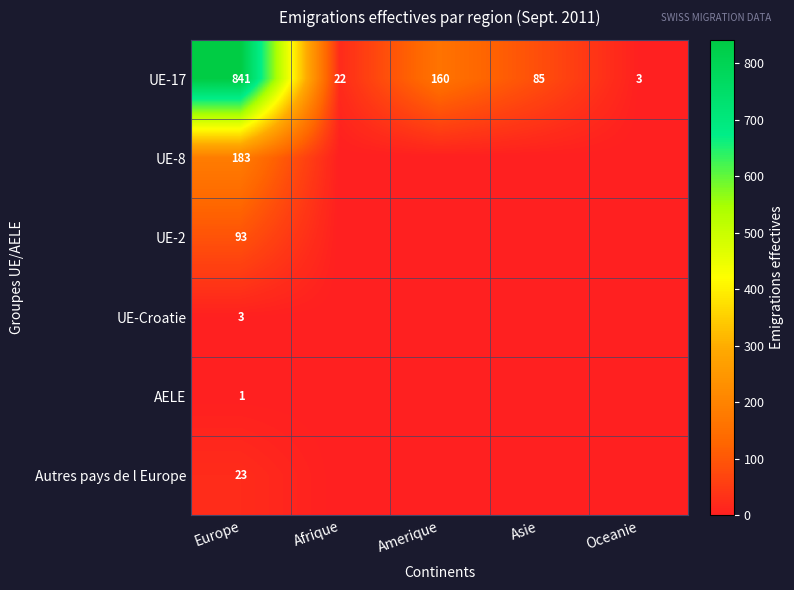

True or false: UE-8 has a value of 183 at Europe.

True